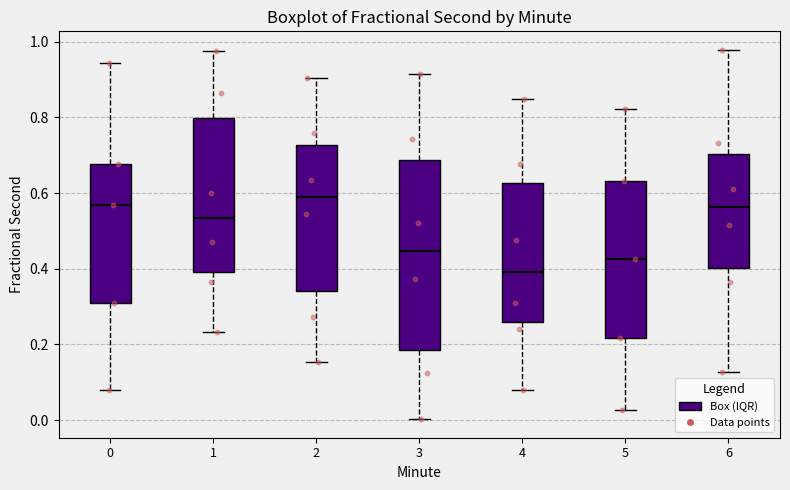

Reading left to right, read every box against the y-axis: the position of its median line, the range the box covers, and the ends of its whiskers. The values are not printed on the chart, so give them approximately, as read against the axis.

0: median 0.56, box 0.30 to 0.68, whiskers 0.08 to 0.94
1: median 0.54, box 0.40 to 0.80, whiskers 0.24 to 0.98
2: median 0.60, box 0.34 to 0.72, whiskers 0.16 to 0.90
3: median 0.44, box 0.18 to 0.68, whiskers 0.00 to 0.92
4: median 0.40, box 0.26 to 0.62, whiskers 0.08 to 0.86
5: median 0.42, box 0.22 to 0.64, whiskers 0.02 to 0.82
6: median 0.56, box 0.40 to 0.70, whiskers 0.12 to 0.98